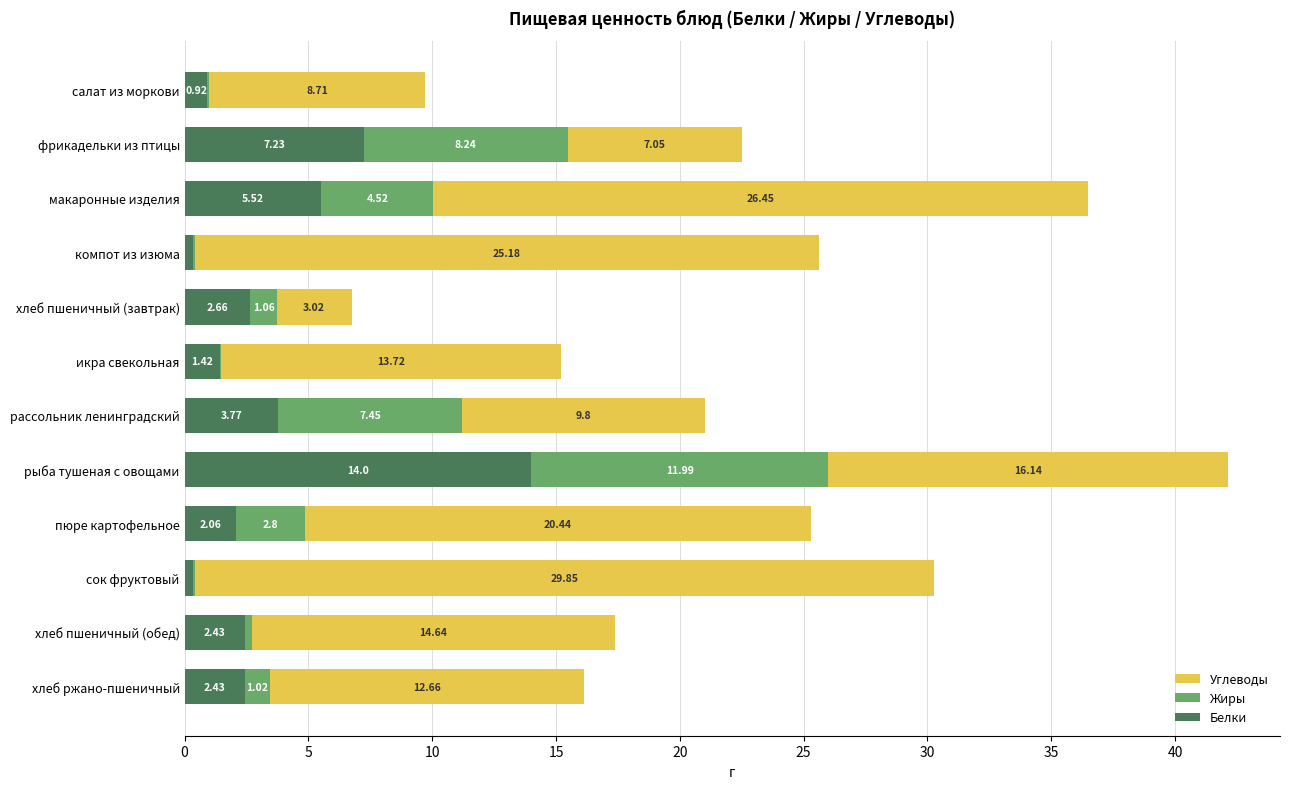

How many data points does each series have?

12